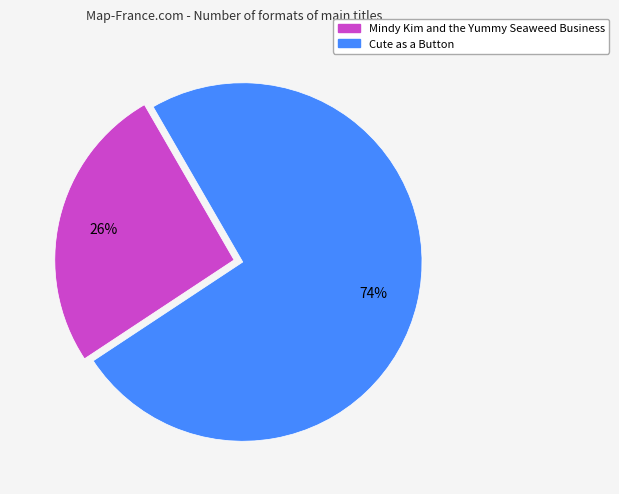

Which category accounts for the majority?

Cute as a Button